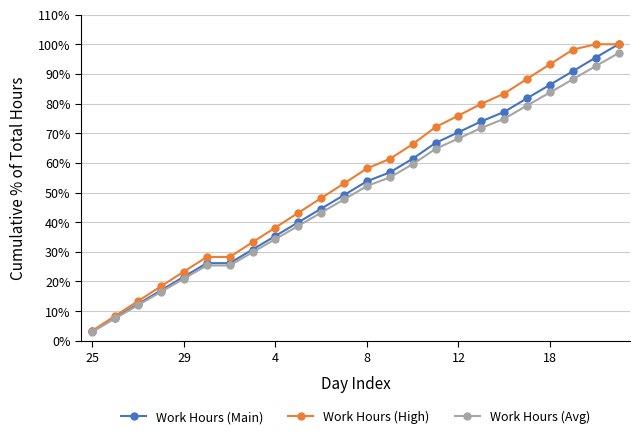

What is the maximum value shown in the chart?

100.0